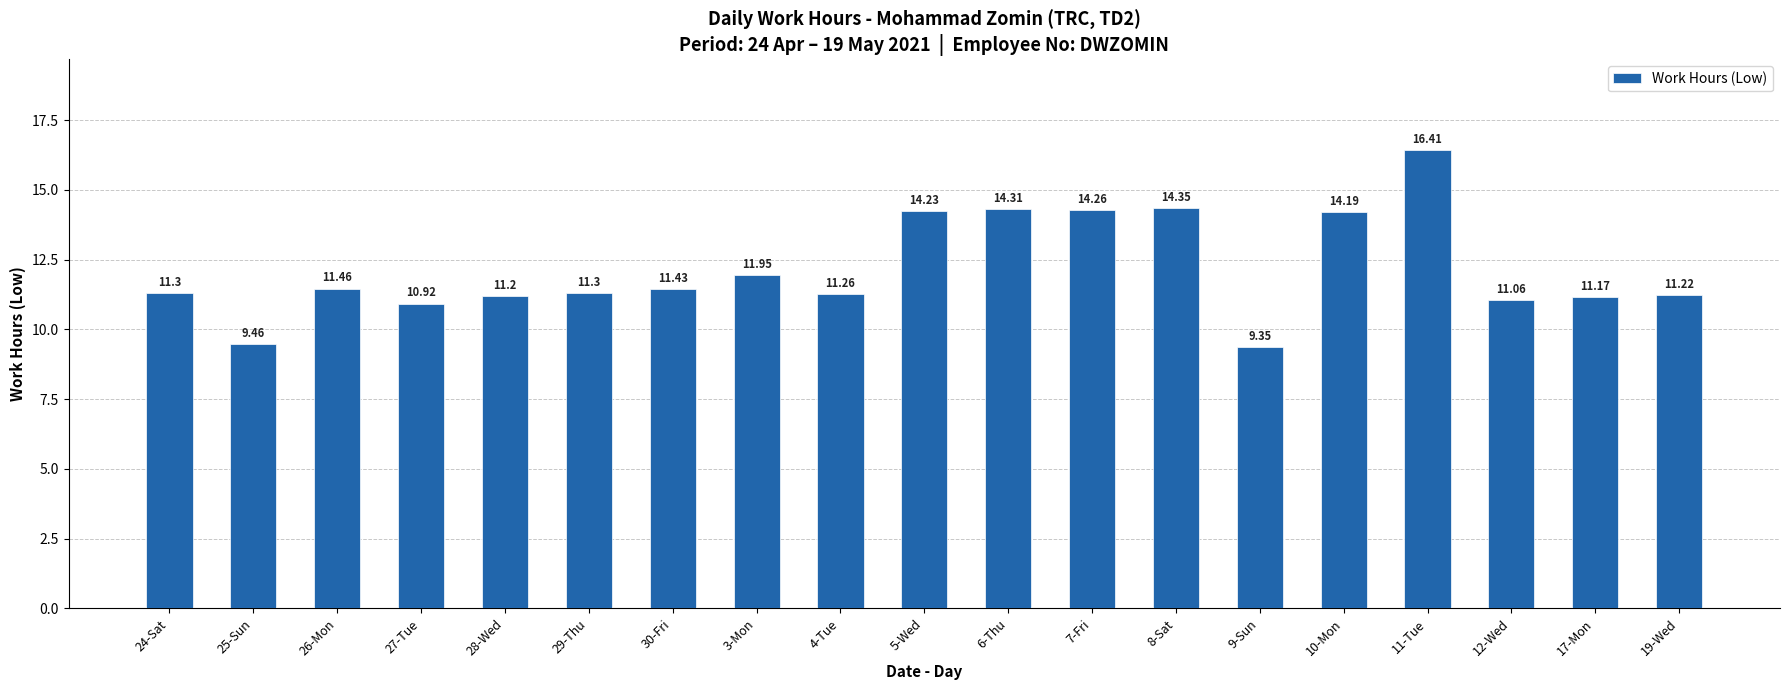

At which label does the data first exceed 11?

24-Sat